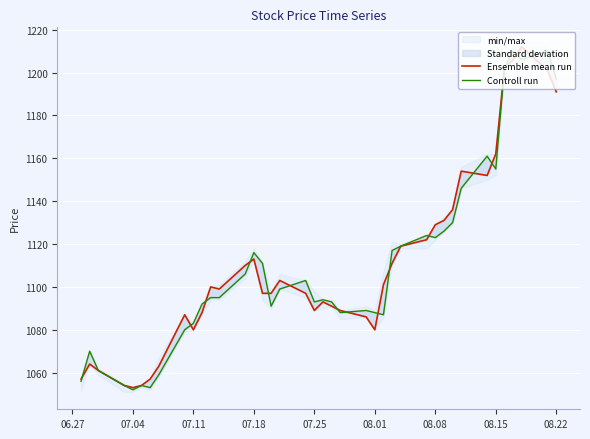

How many data points does each series have?

40